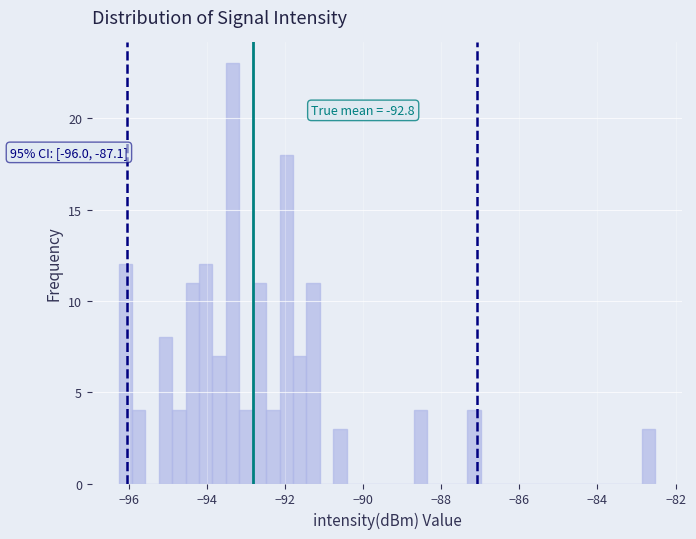

Around what value on the x-axis is the tallest bar? Give the approximate position of its centre, as read against the axis.

-93.4